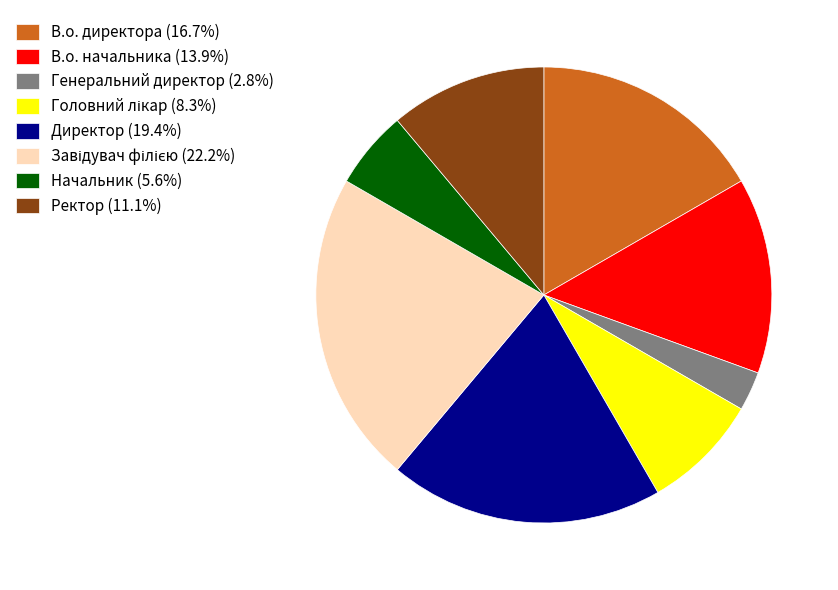

Count the number of slices in the pie.

8